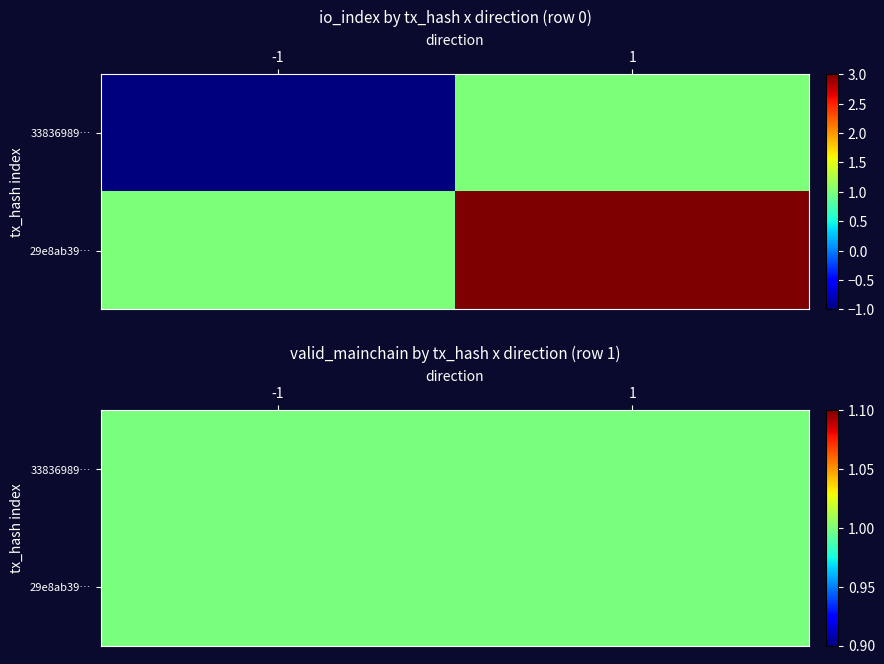

How many categories are shown in the chart?

2